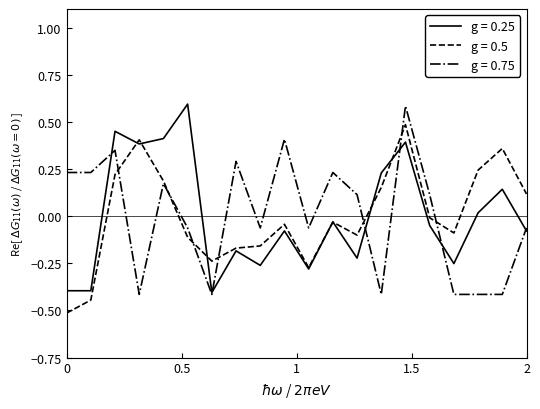

What is the minimum value shown in the chart?

-0.5